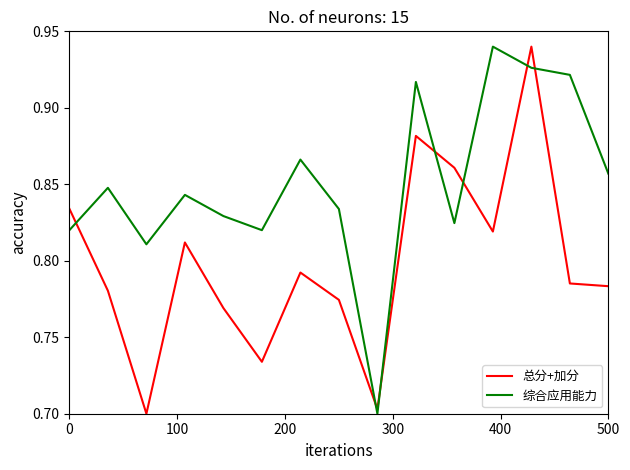

Rank the series by their average value, from lowest to highest.

总分+加分, 综合应用能力